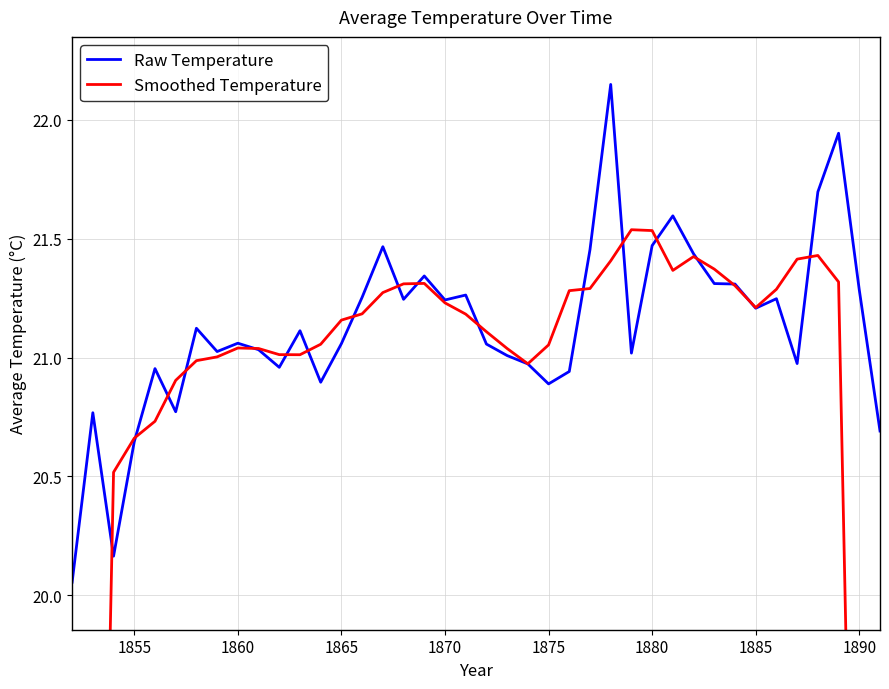

Which series ends up on top after the final intersection of Raw Temperature and Smoothed Temperature?

Raw Temperature